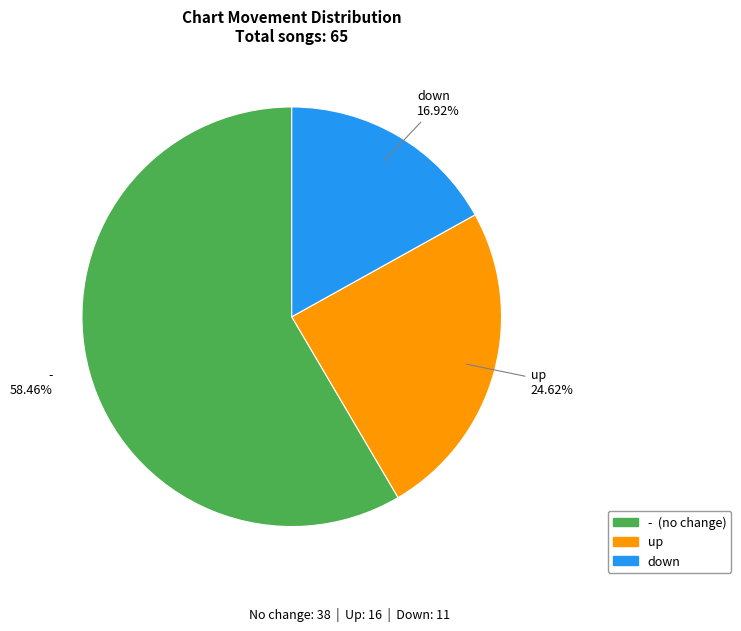

Does any single category account for the majority?

Yes